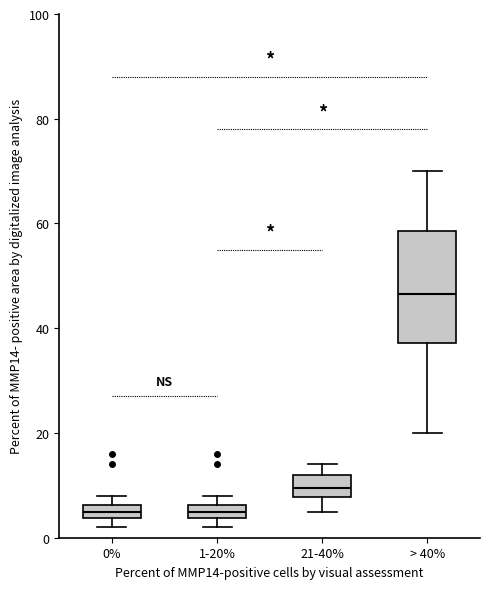

Comparing the boxes themselves (not the whiskers), which one is the tallest?

> 40%